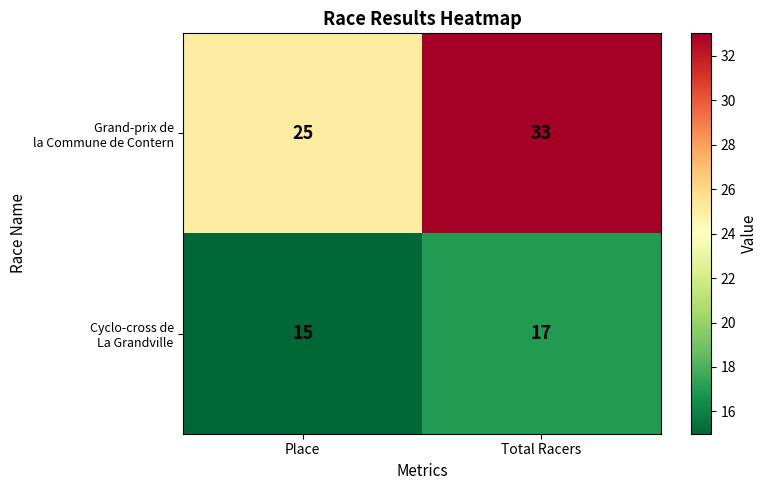

What is the spread (max minus min) of values at Total Racers?

16